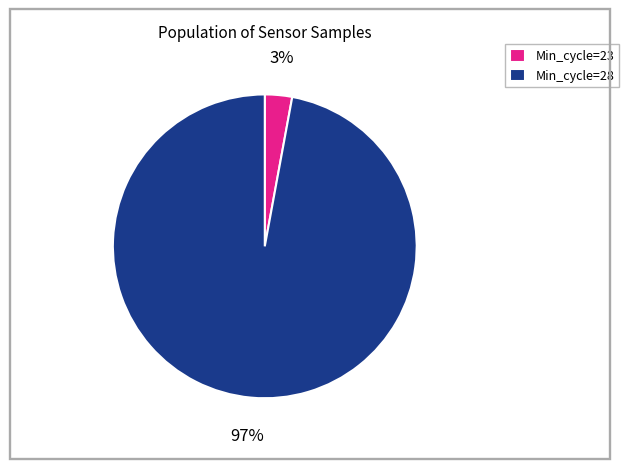

Rank the categories by value from highest to lowest.

Min_cycle=28, Min_cycle=23